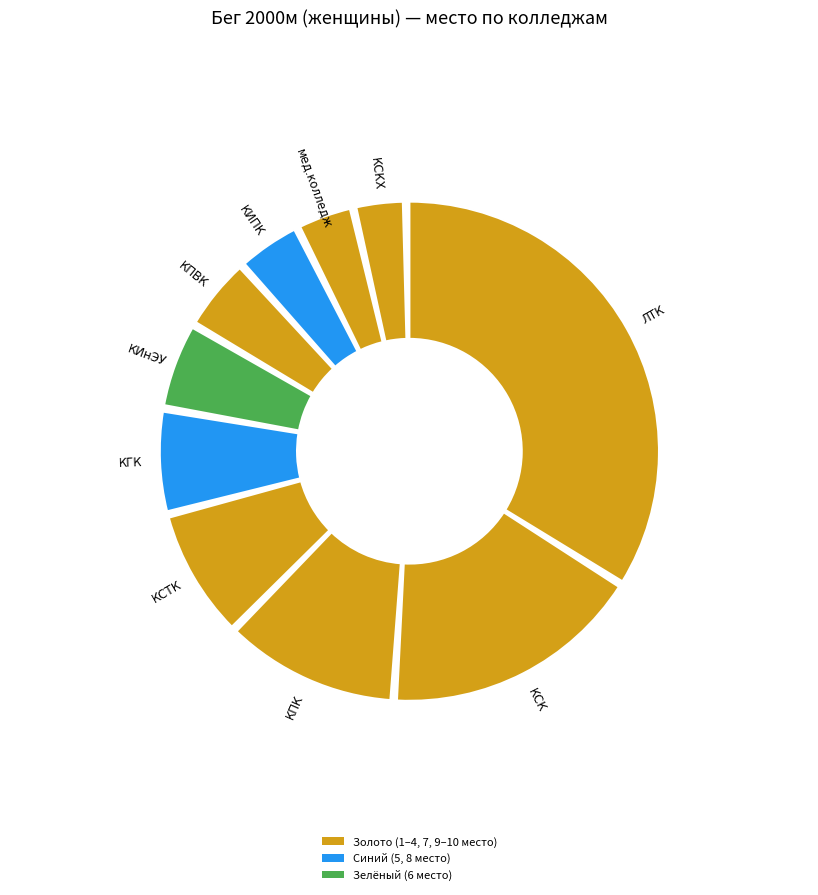

Is the sum of КСК and КСТК greater than half?

No